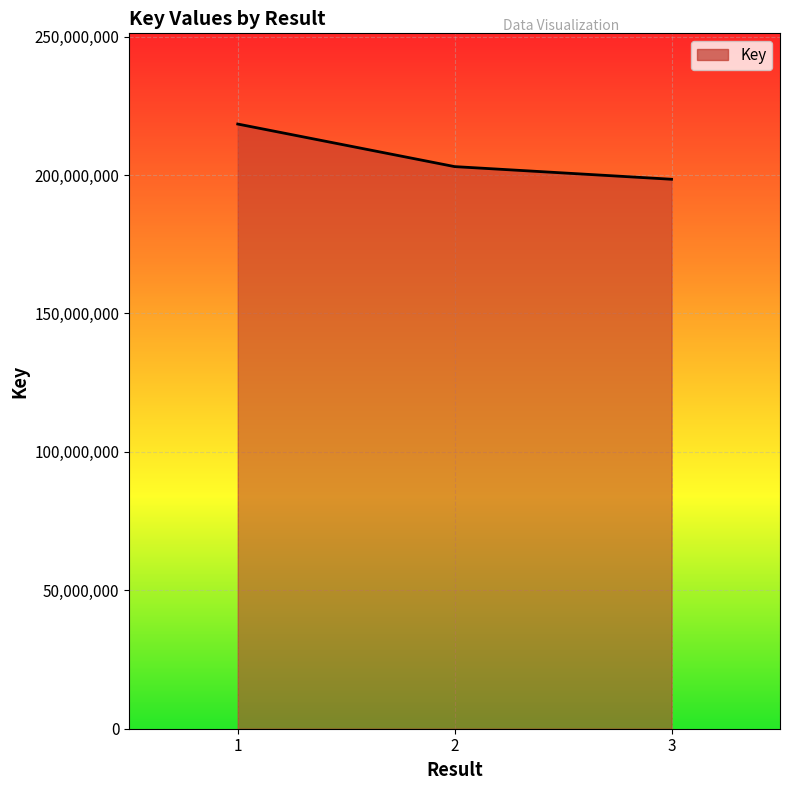

What value does the data have at 1?

218408622